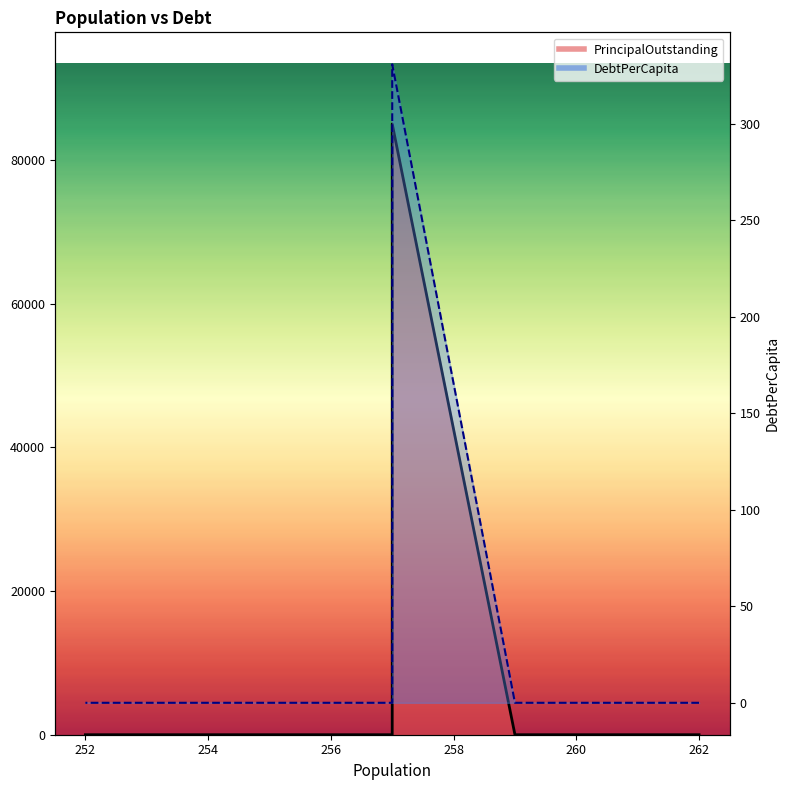

Which label corresponds to the largest value in the chart?

257